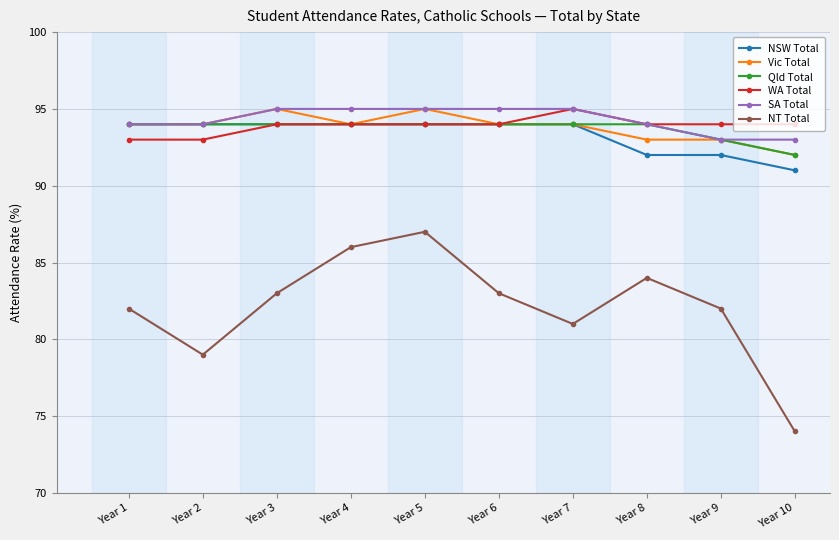

True or false: NT Total and SA Total cross at least once.

False